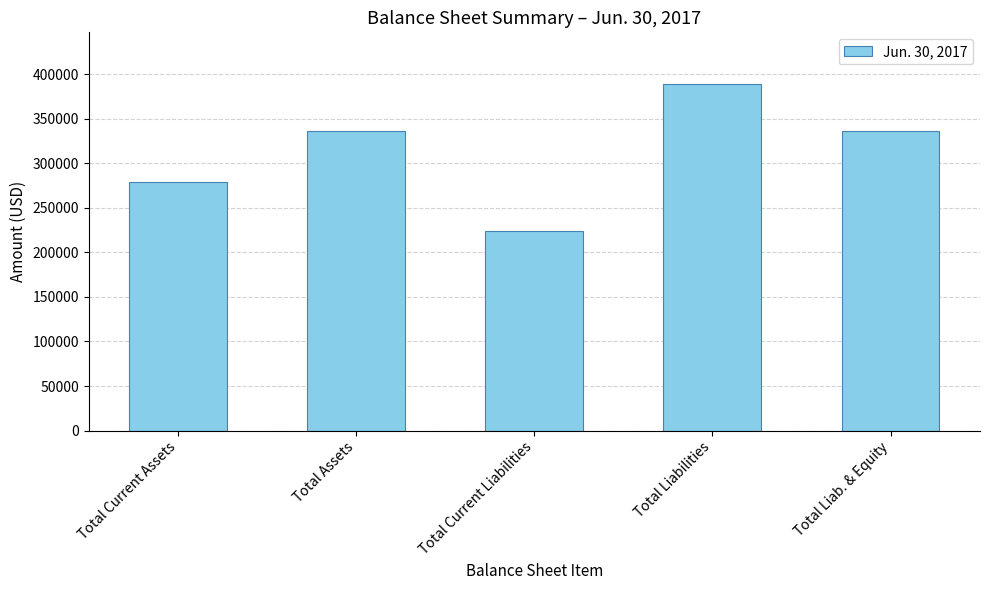

What is the approximate value at Total Current Assets, to the nearest 50?

279250